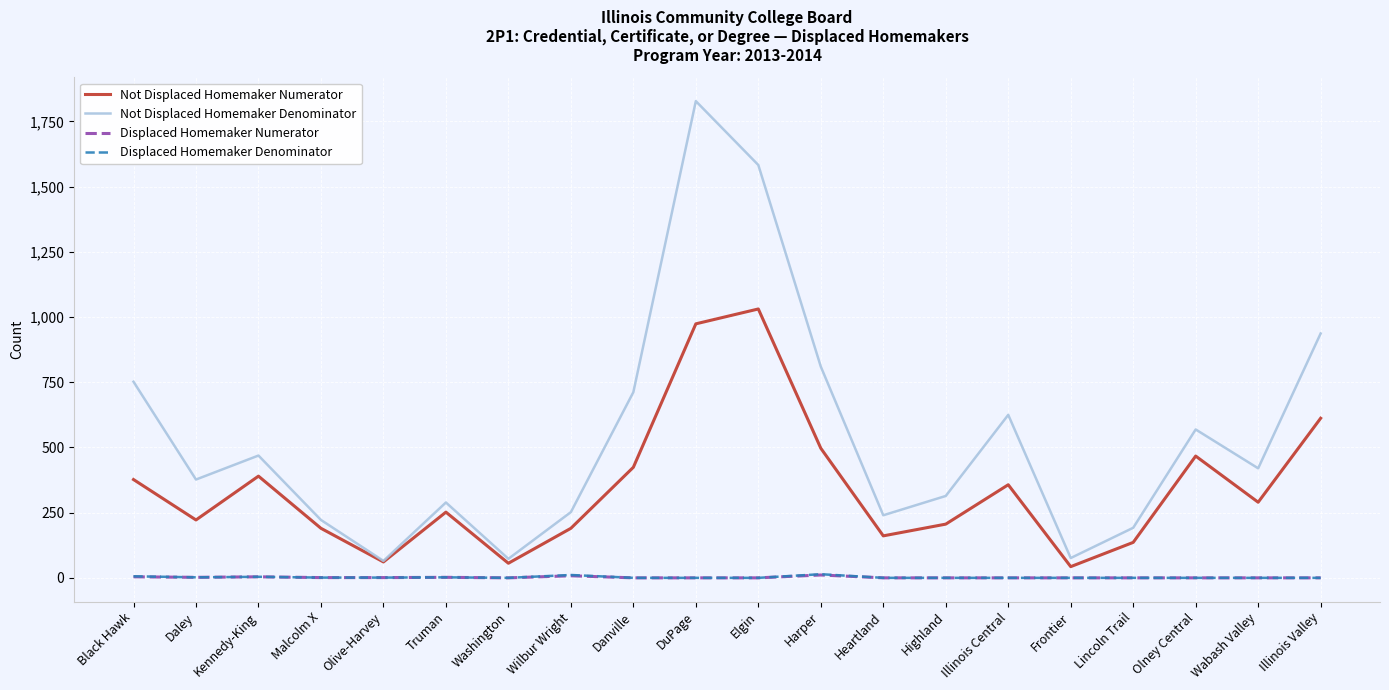

Which series has the widest spread of values?

Not Displaced Homemaker Denominator